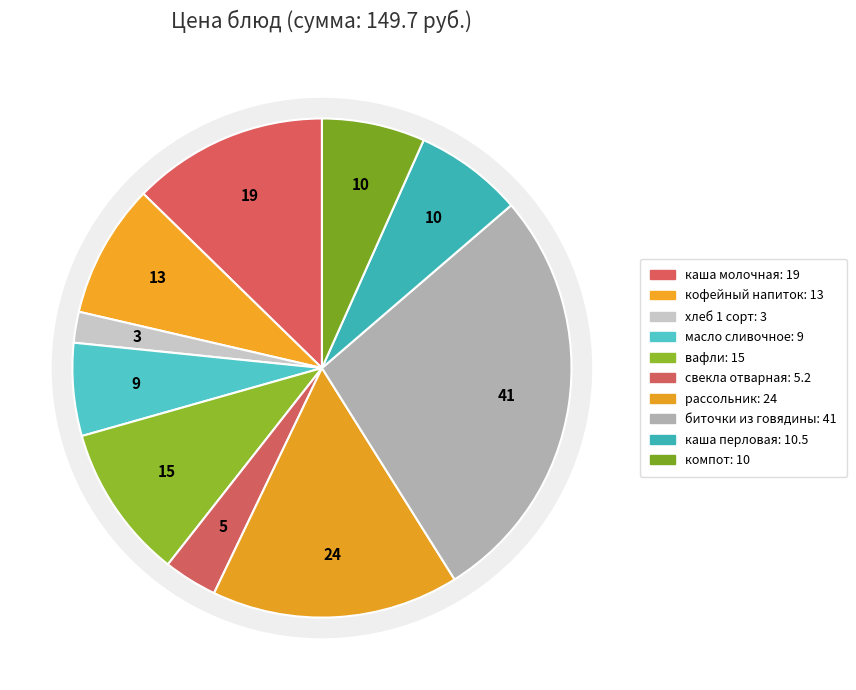

Approximately how many times larger is the value at каша молочная Дружба с маслом сл. compared to биточки из говядины?

0.5